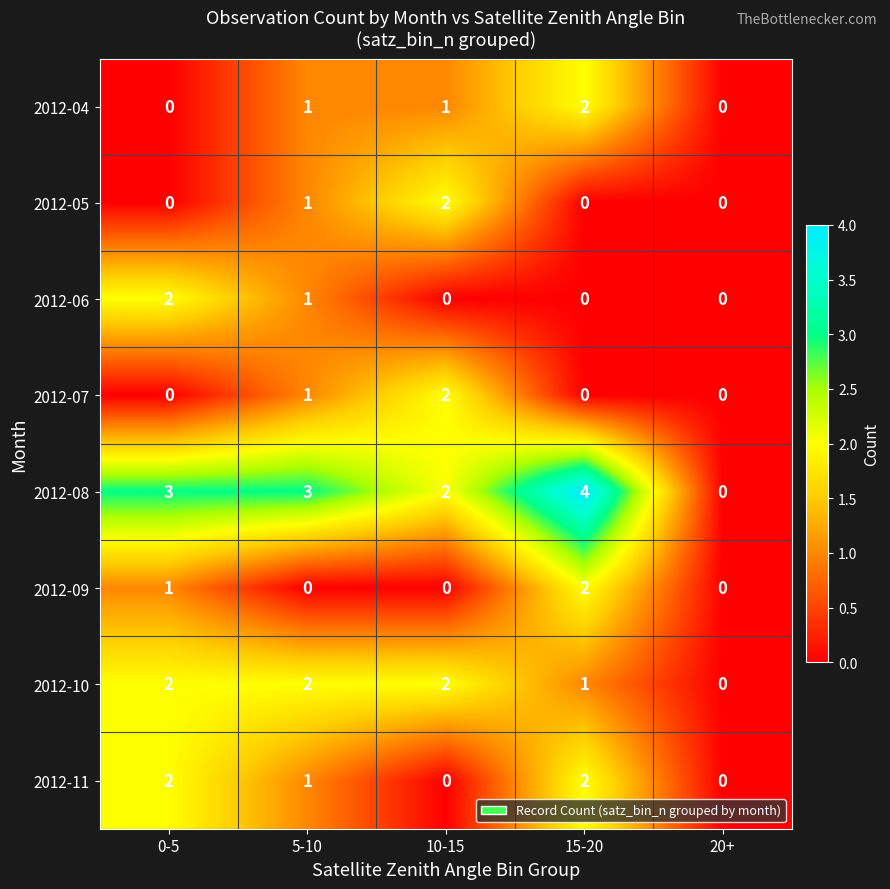

Which series has the largest range (max minus min)?

2012-08